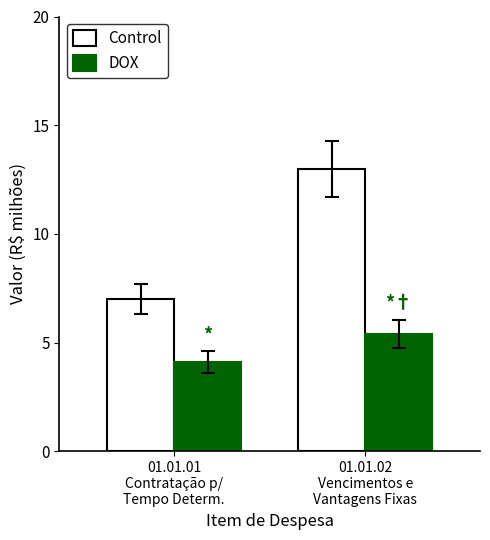

List the series in order of their overall mean, lowest first.

DOX, Control